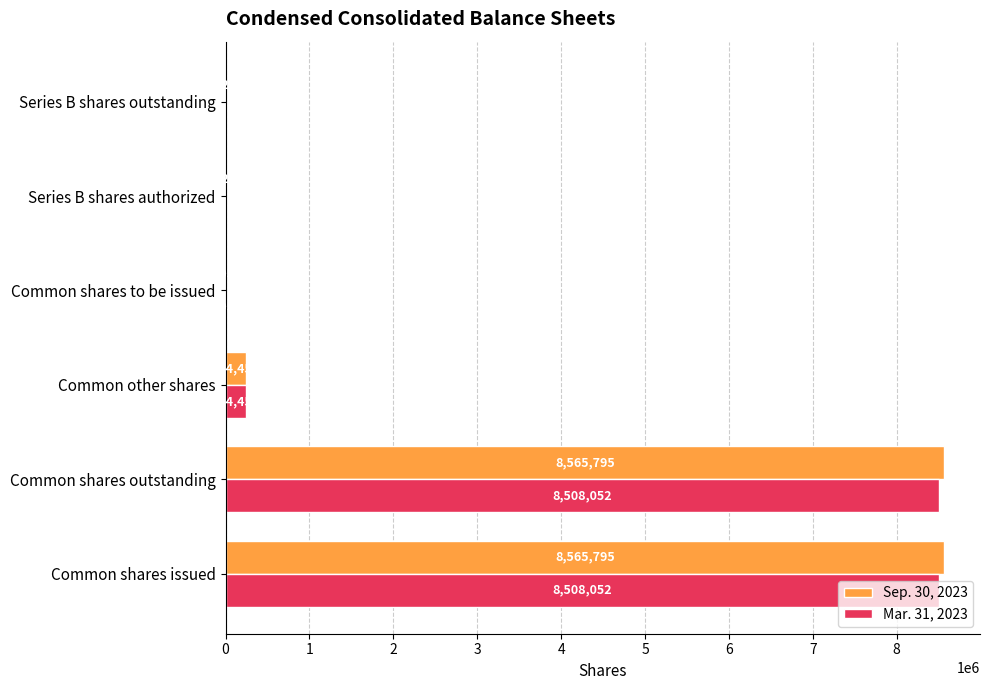

Is it true that Mar. 31, 2023 equals 5444929 at Series B shares outstanding?

False